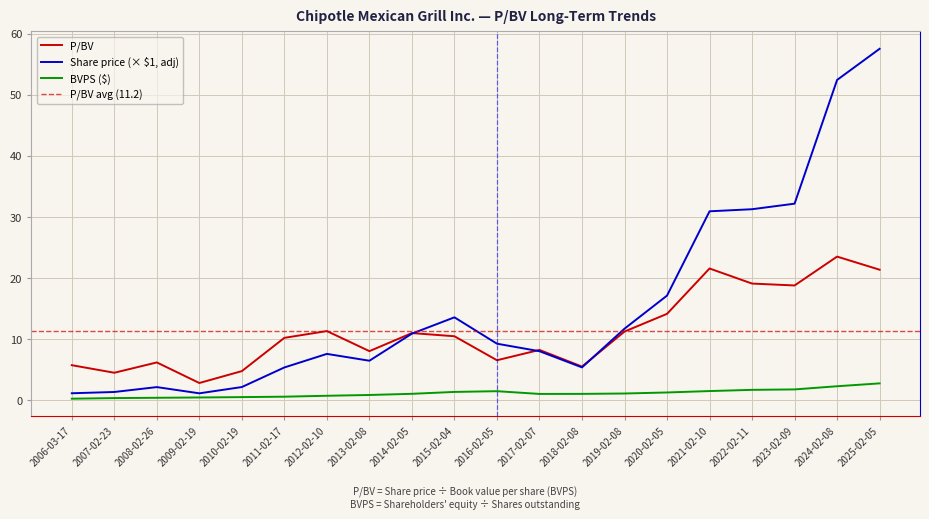

The value of P/BV at 2016-02-05 is 6.5. True or false?

True